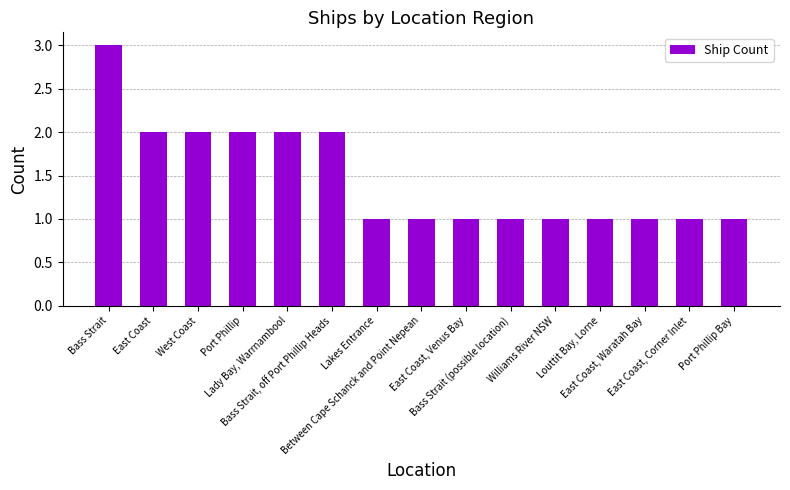

What is the difference between the maximum and minimum values?

2